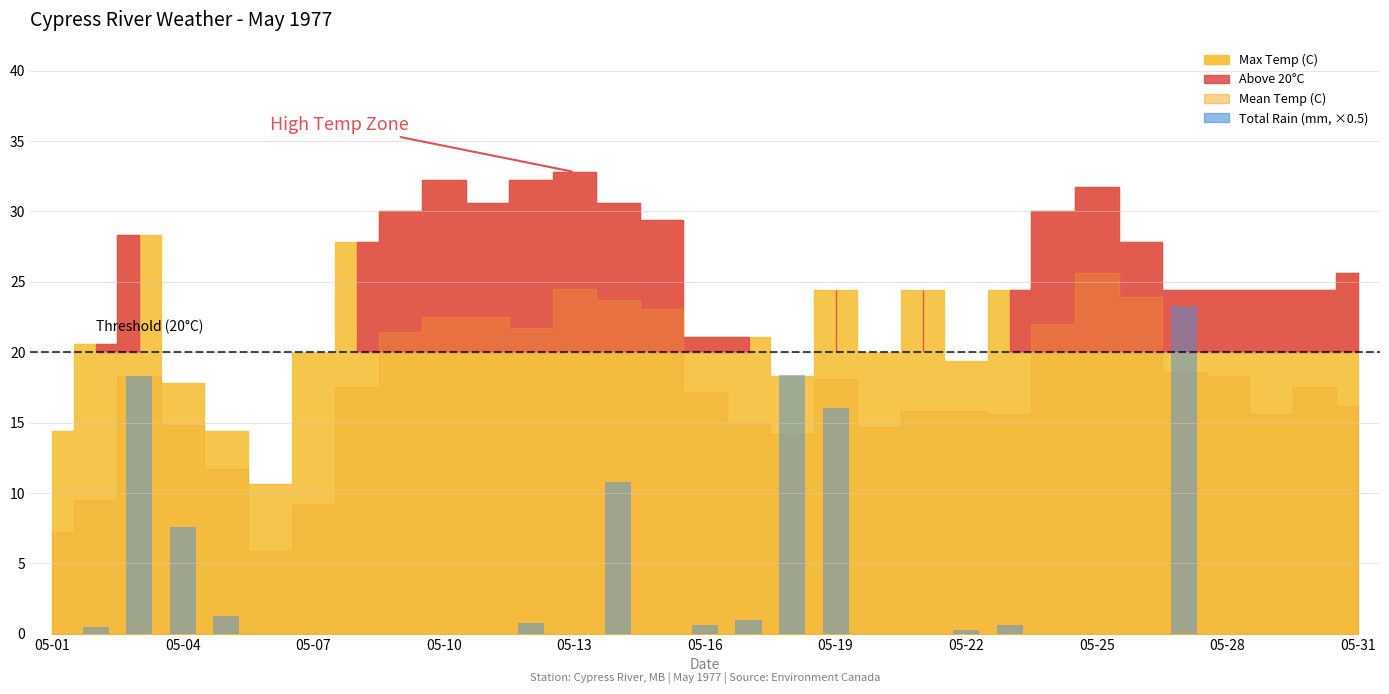

Where is the data nearest to the value 11?

13